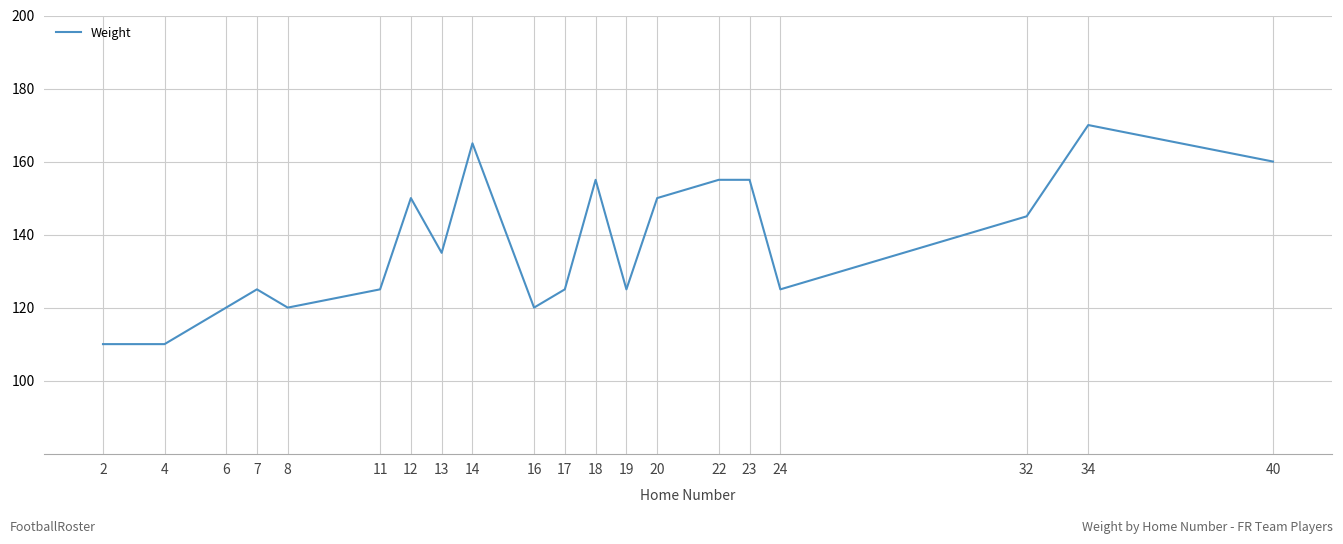

Reading left to right, transcribe all the data shown in this chart.

110	110	120	125	120	125	150	135	165	120	125	155	125	150	155	155	125	145	170	160